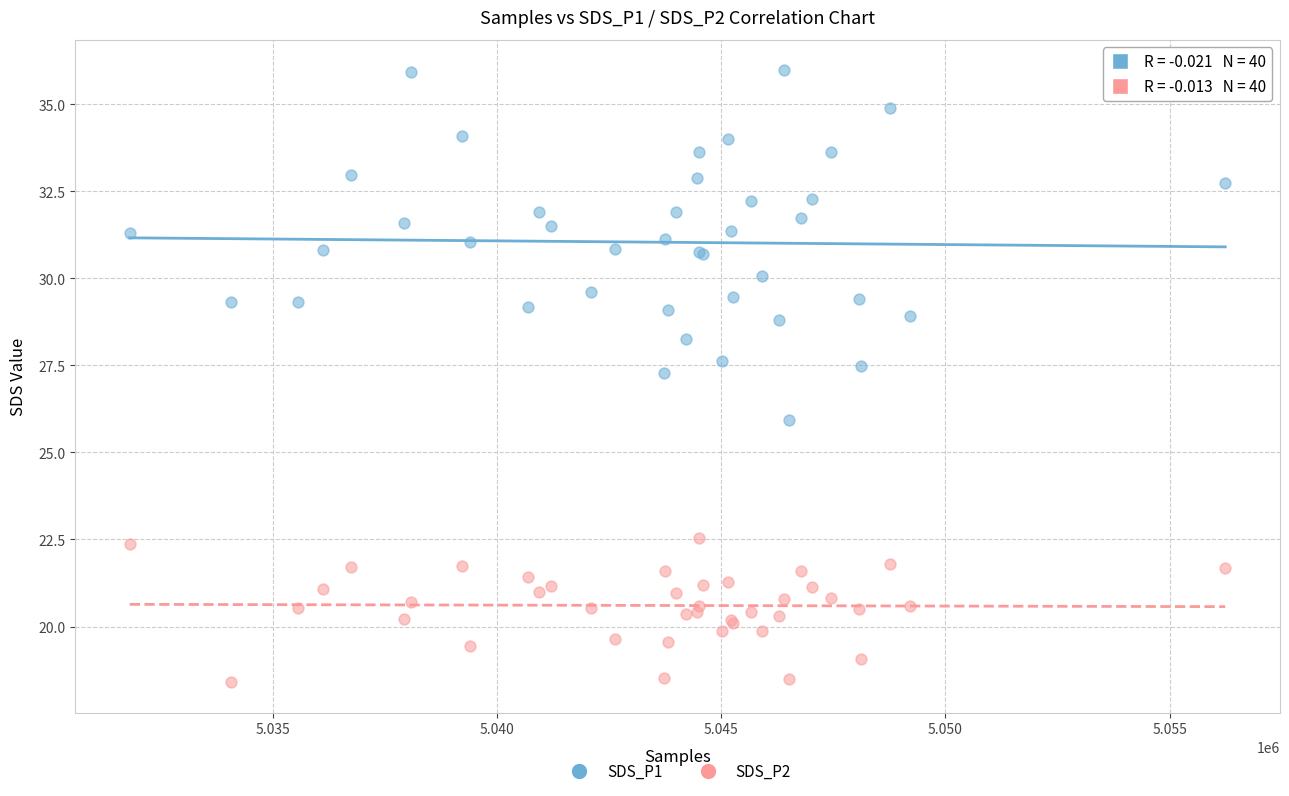

Which series reaches the minimum Y coordinate?

SDS_P2